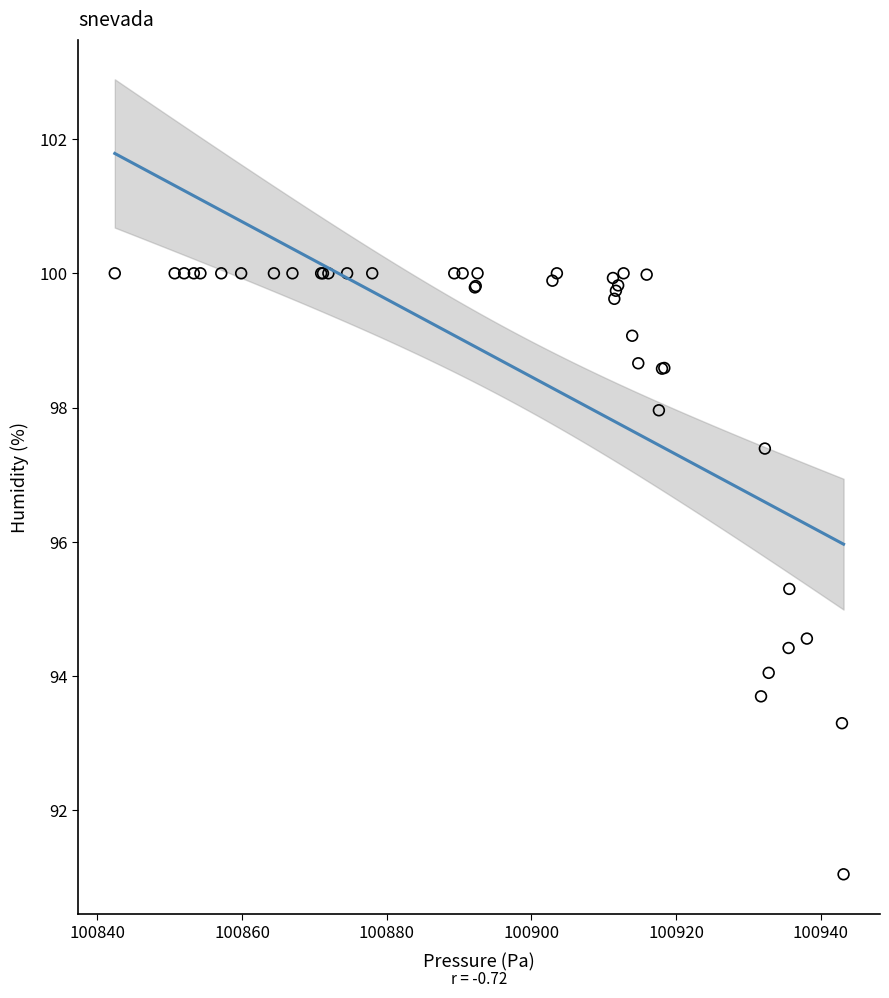

What Y value in the scatter plot is closest to 95?

95.3